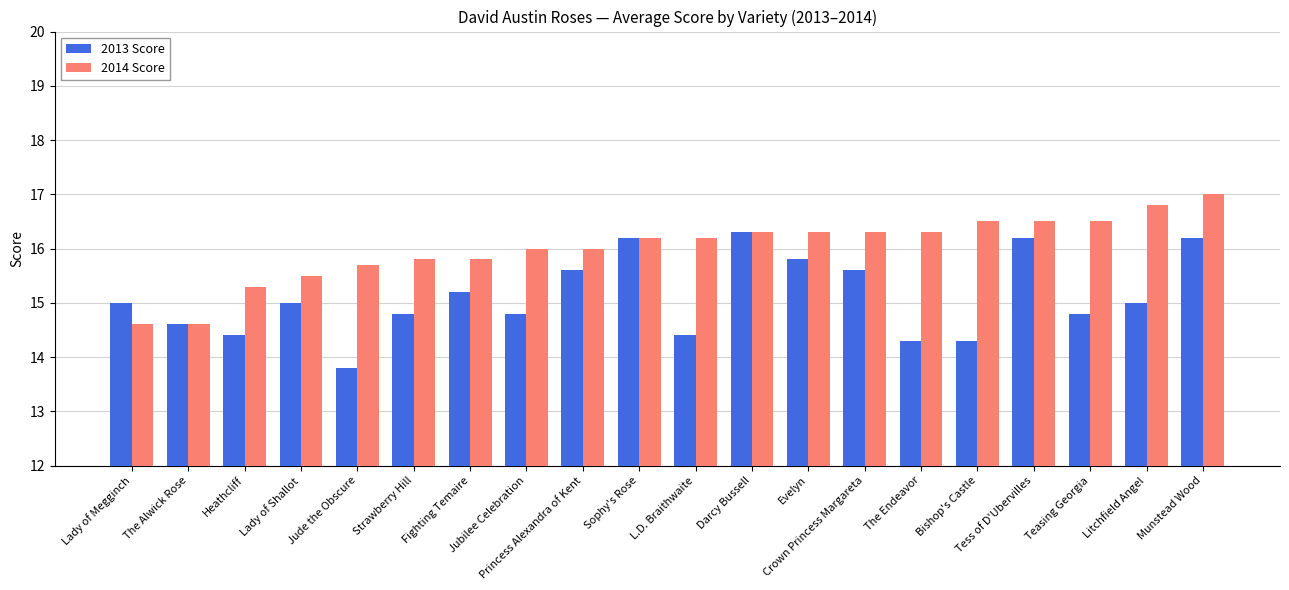

True or false: 2013 Score has a value of 3.7 at Jude the Obscure.

False